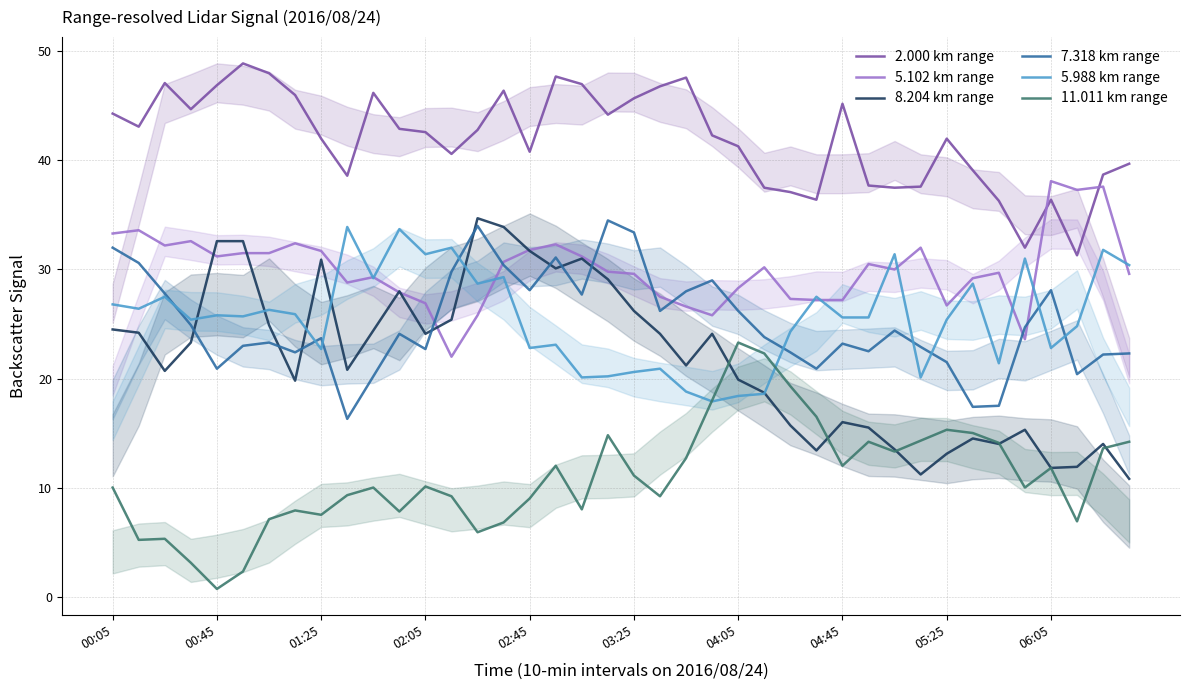

What are all the series names shown in the legend?

2.000 km range, 5.102 km range, 8.204 km range, 7.318 km range, 5.988 km range, 11.011 km range